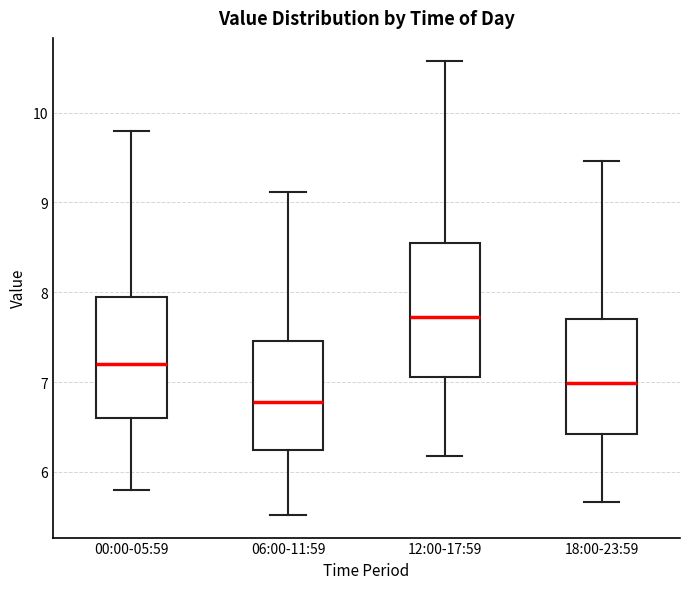

Where is the upper edge of the box for 18:00-23:59 on the y-axis? The values are not printed on the chart, so give them approximately, as read against the axis.

7.7